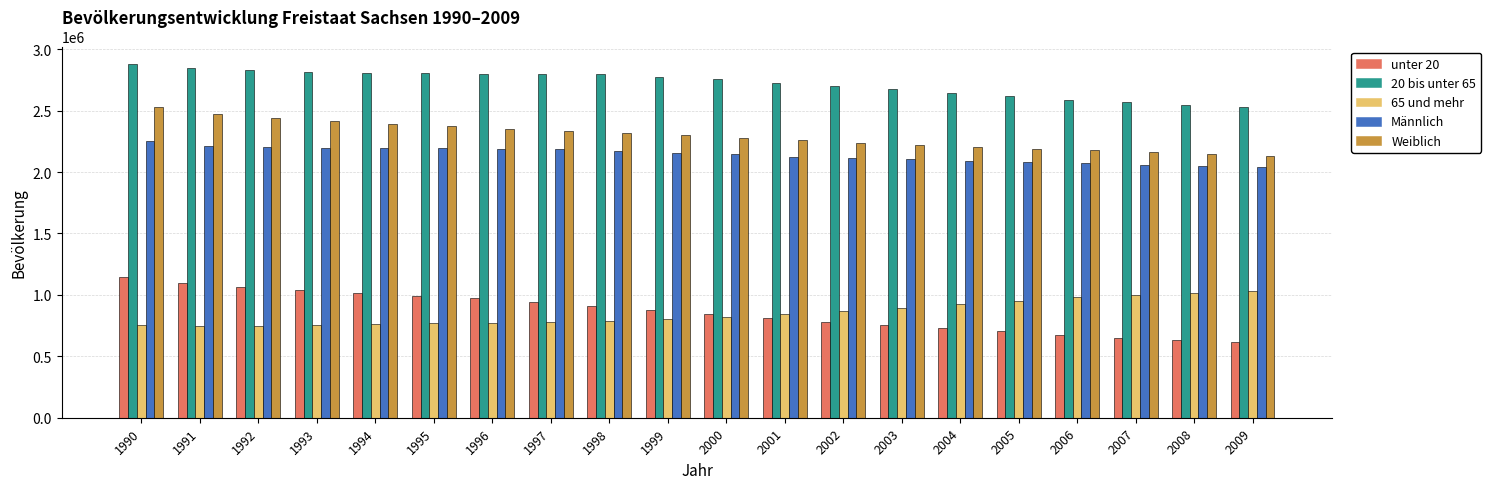

The value of Weiblich at 2007 is 2159396. True or false?

True